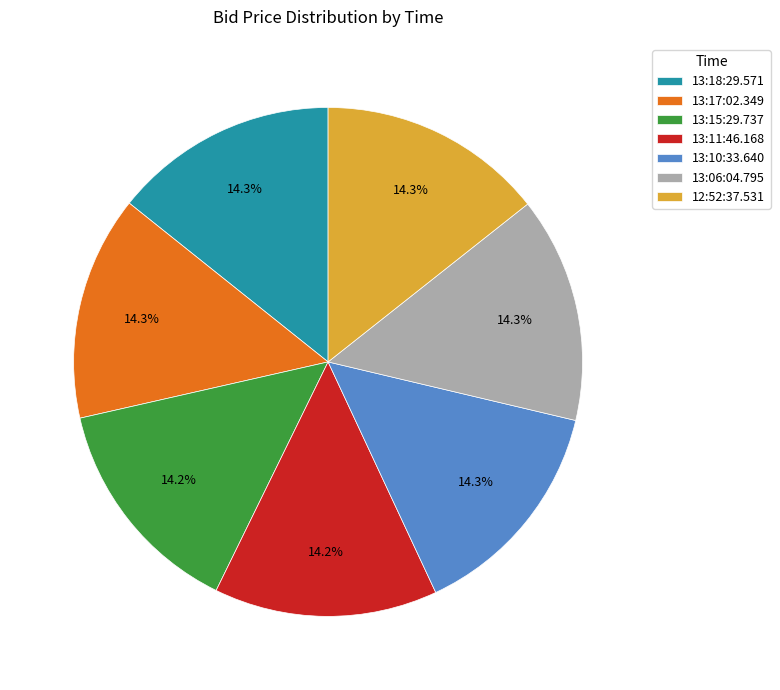

Is there any slice that represents more than half of the pie?

No